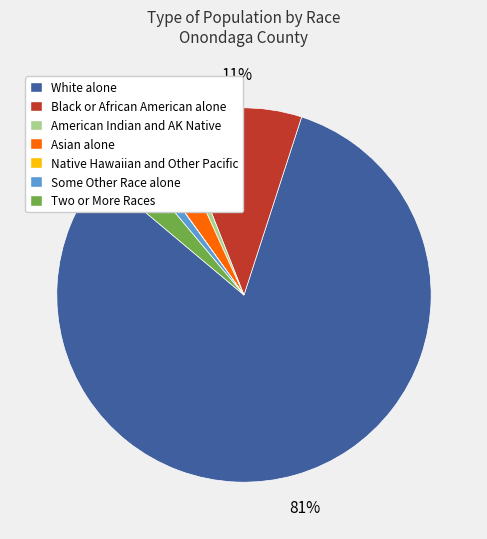

Does any single category account for the majority?

Yes